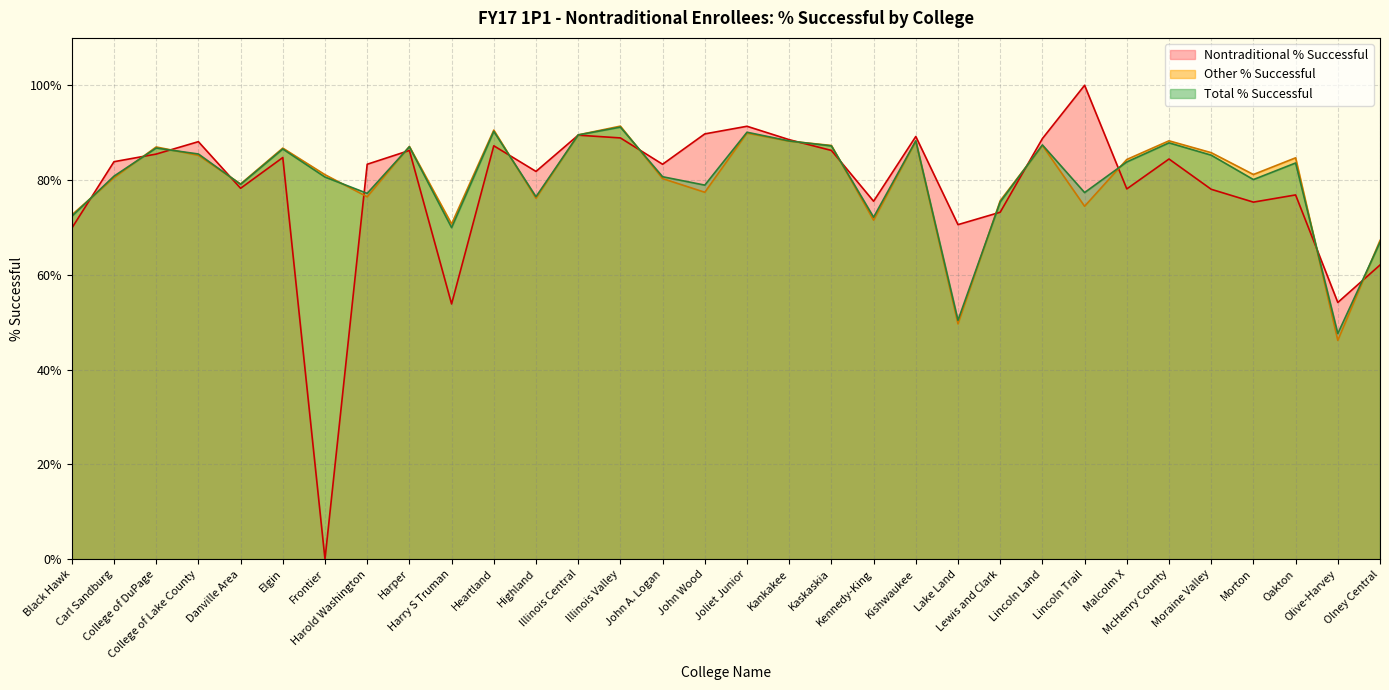

Which series has the largest total across all categories?

Total % Successful